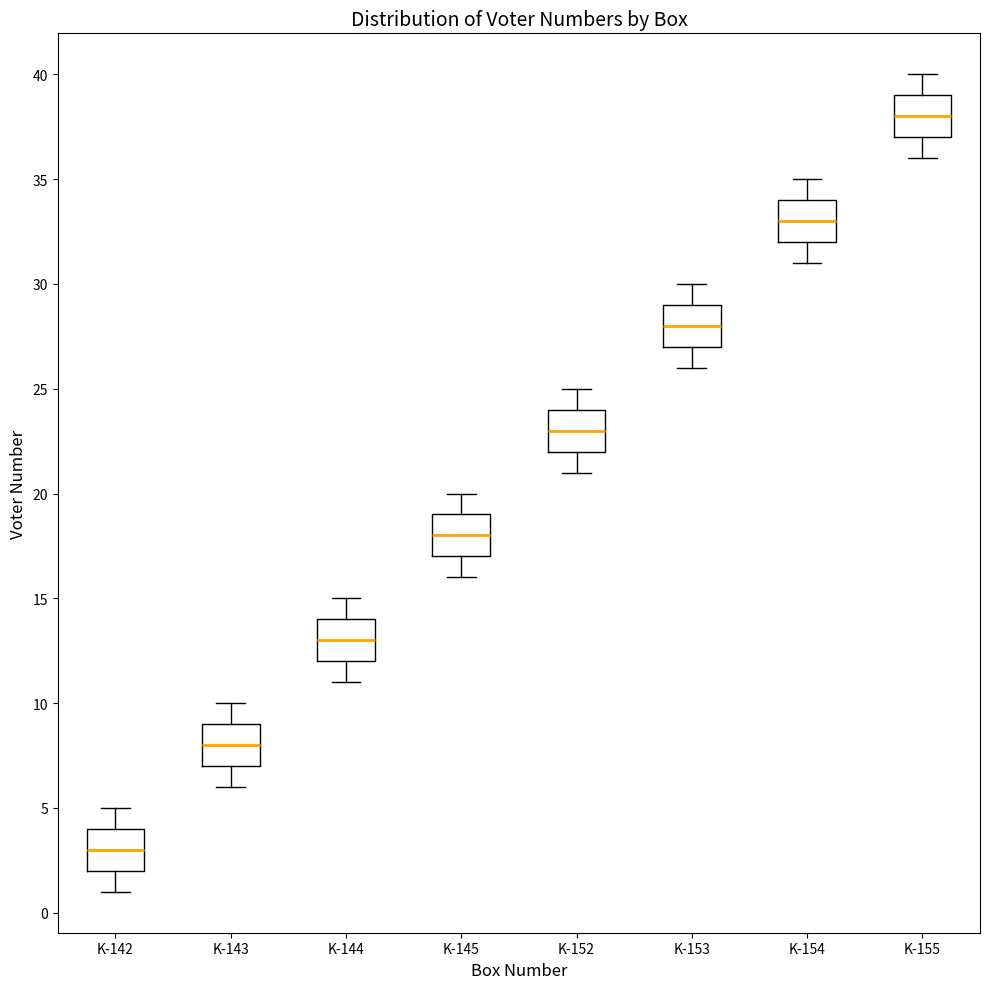

Reading left to right, transcribe this box plot: for each box, give where its median line is, the range the box spans, and where its two whiskers end, as read against the y-axis. The values are not printed on the chart, so give them approximately, as read against the axis.

K-142: median 3, box 2 to 4, whiskers 1 to 5
K-143: median 8, box 7 to 9, whiskers 6 to 10
K-144: median 13, box 12 to 14, whiskers 11 to 15
K-145: median 18, box 17 to 19, whiskers 16 to 20
K-152: median 23, box 22 to 24, whiskers 21 to 25
K-153: median 28, box 27 to 29, whiskers 26 to 30
K-154: median 33, box 32 to 34, whiskers 31 to 35
K-155: median 38, box 37 to 39, whiskers 36 to 40